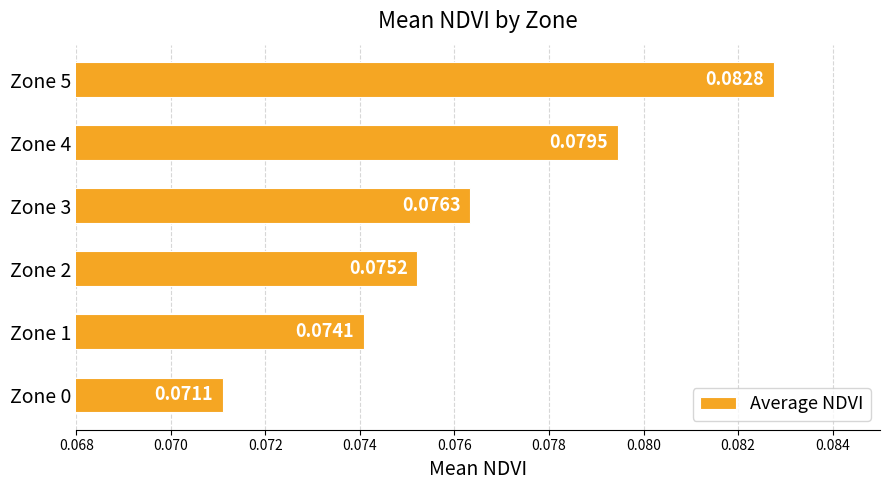

List the labels in order of value, smallest first.

Zone 0, Zone 1, Zone 2, Zone 3, Zone 4, Zone 5